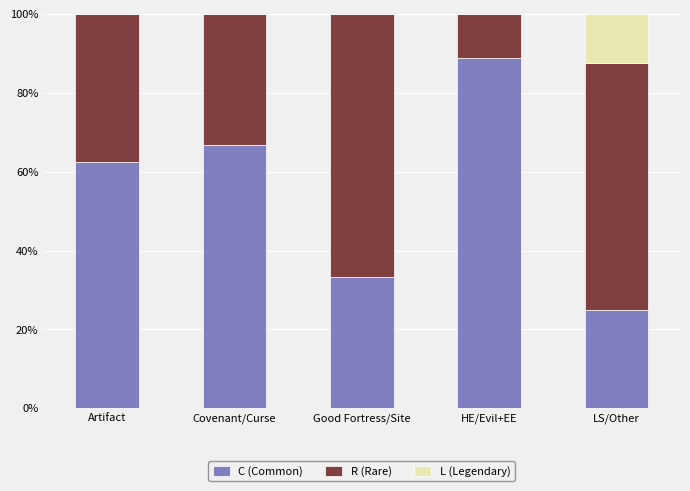

At which label does C (Common) reach its peak?

HE/Evil+EE